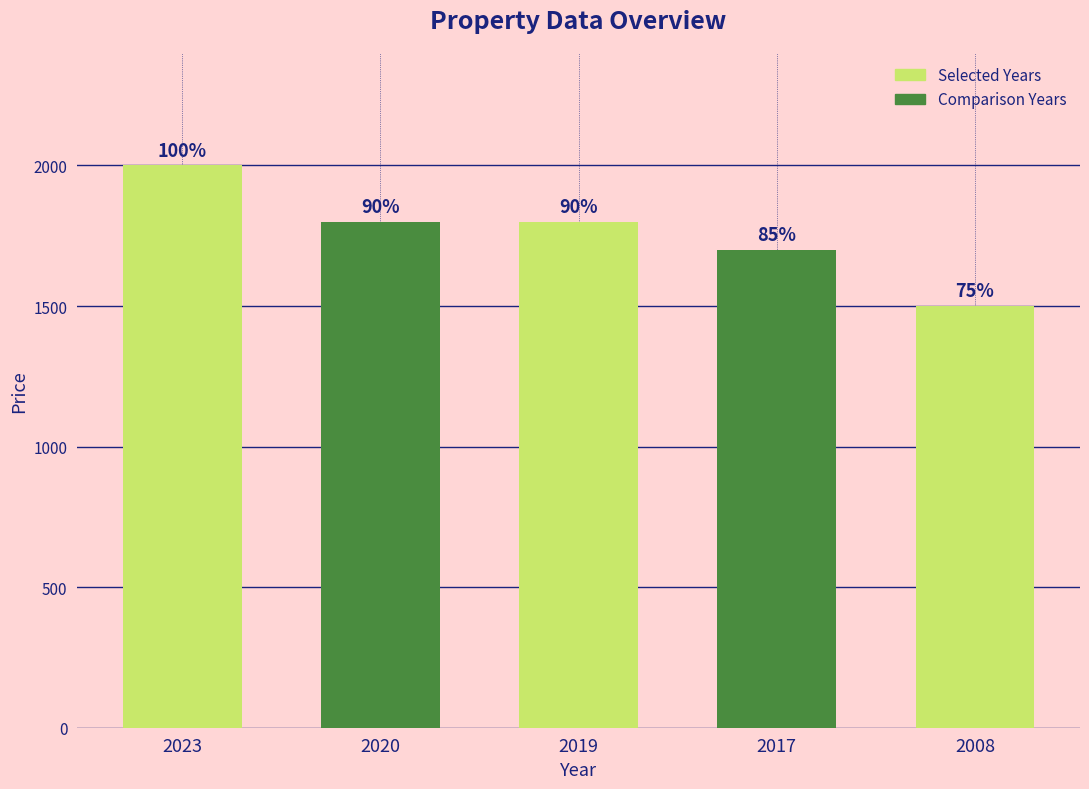

What is the difference between the values at 2023 and 2020?

200